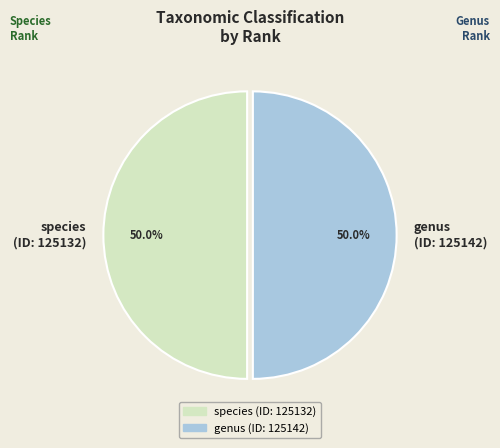

What is the ratio of the value at species (ID: 125132) to the value at genus (ID: 125142)?

1.0